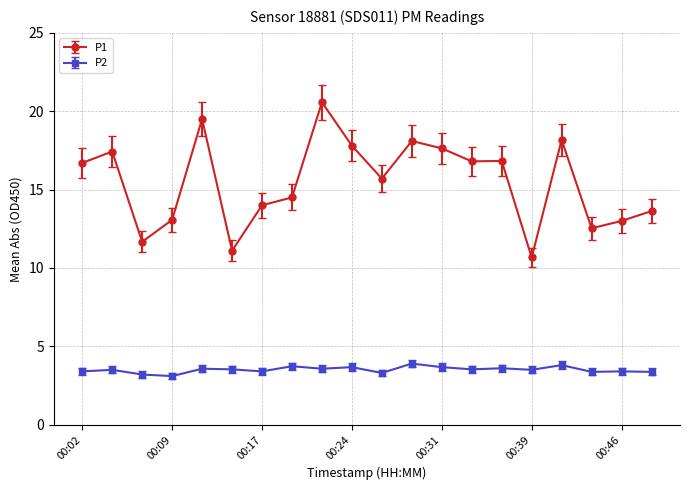

Rank the series by their average value, from highest to lowest.

P1, P2